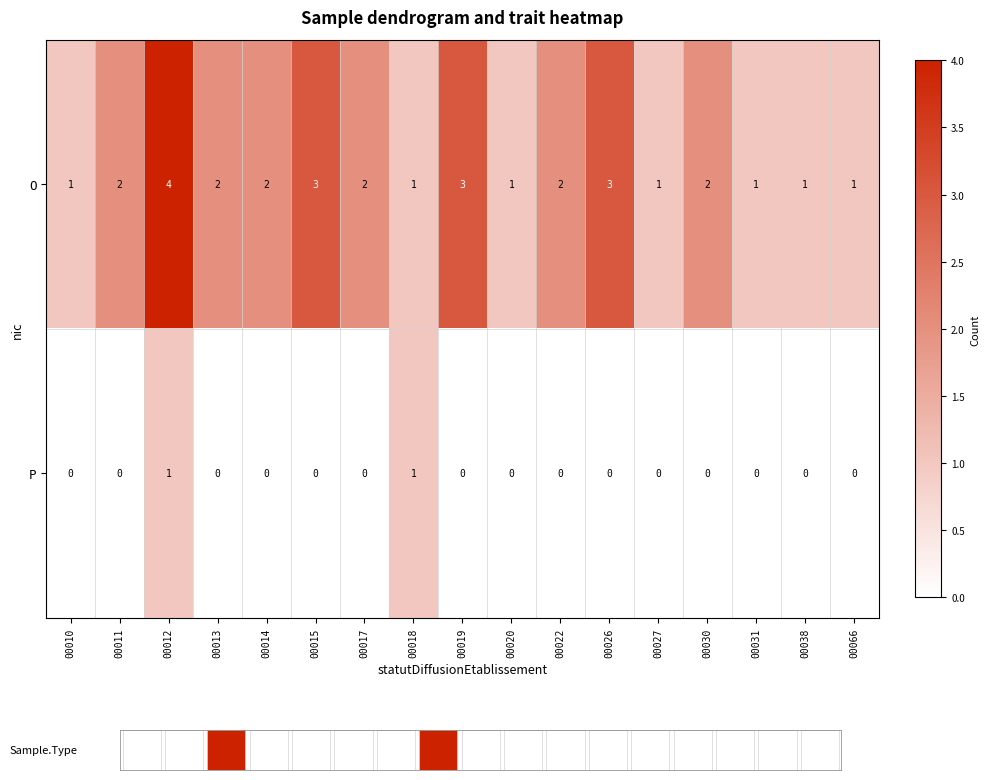

Count the P values in the range 0 to 1.

17